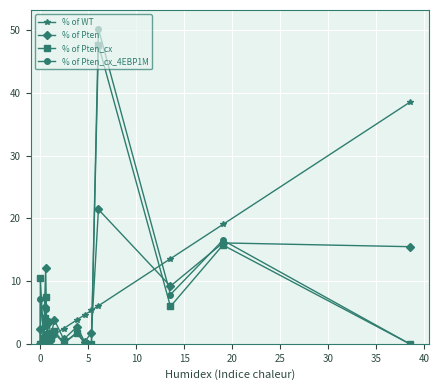

What is the sum of all % of Pten_cx values?

100.0